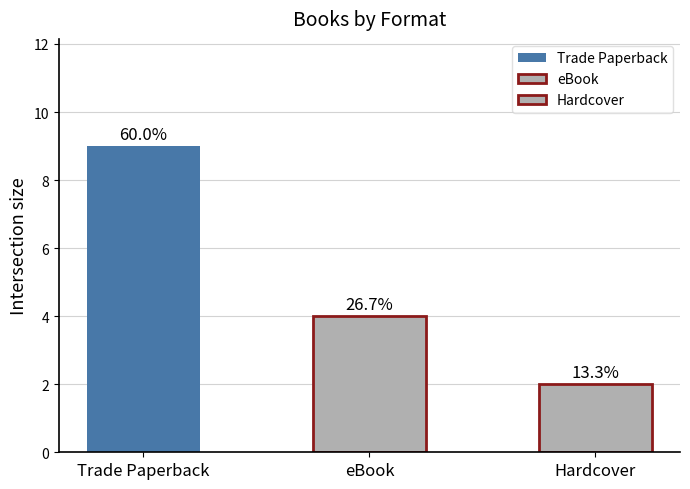

What is the difference between the second highest and minimum values in the Count series?

2